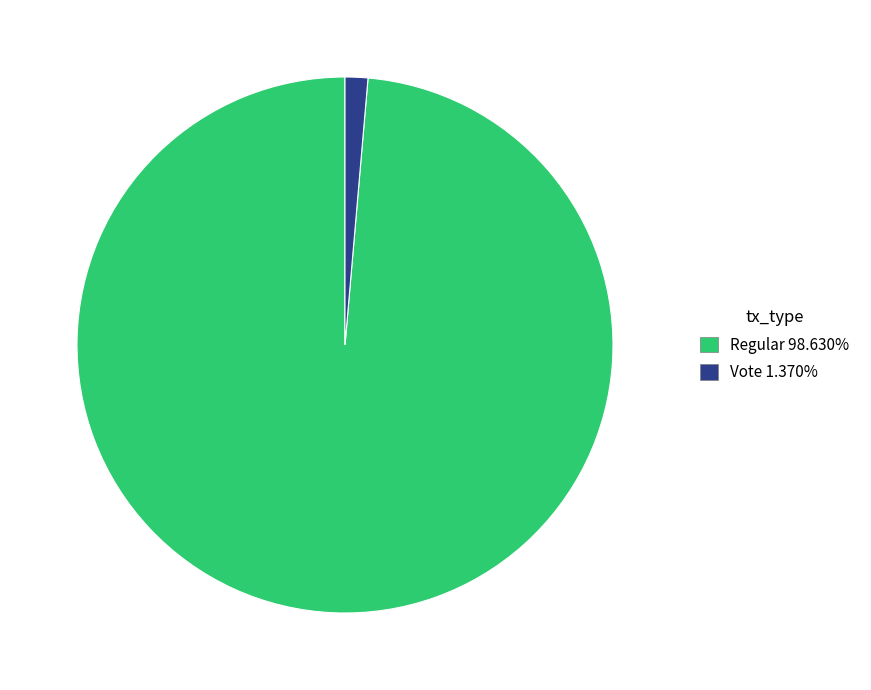

Does any single category account for the majority?

Yes